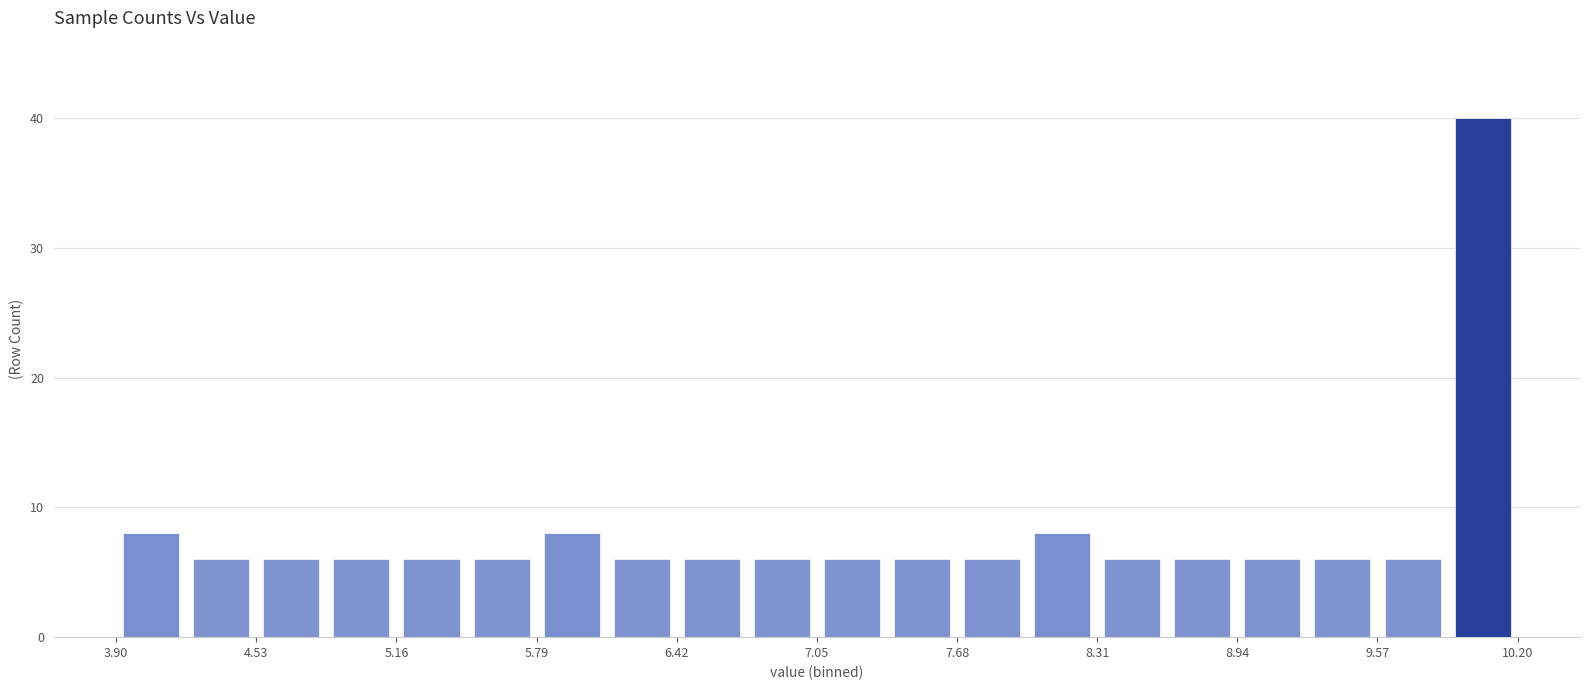

Read against the x-axis, roughly where is the centre of the tallest bar?

10.0